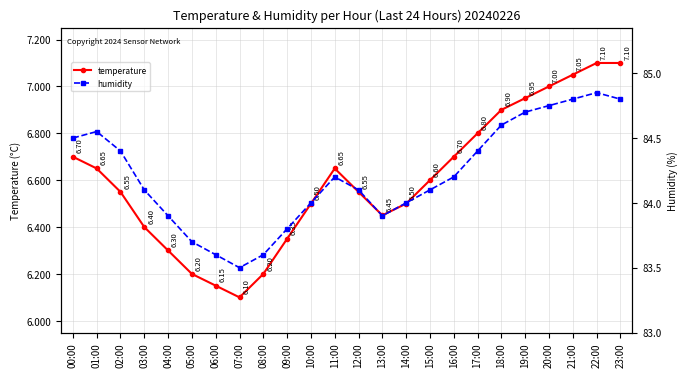

What is the minimum value for temperature?

6.1